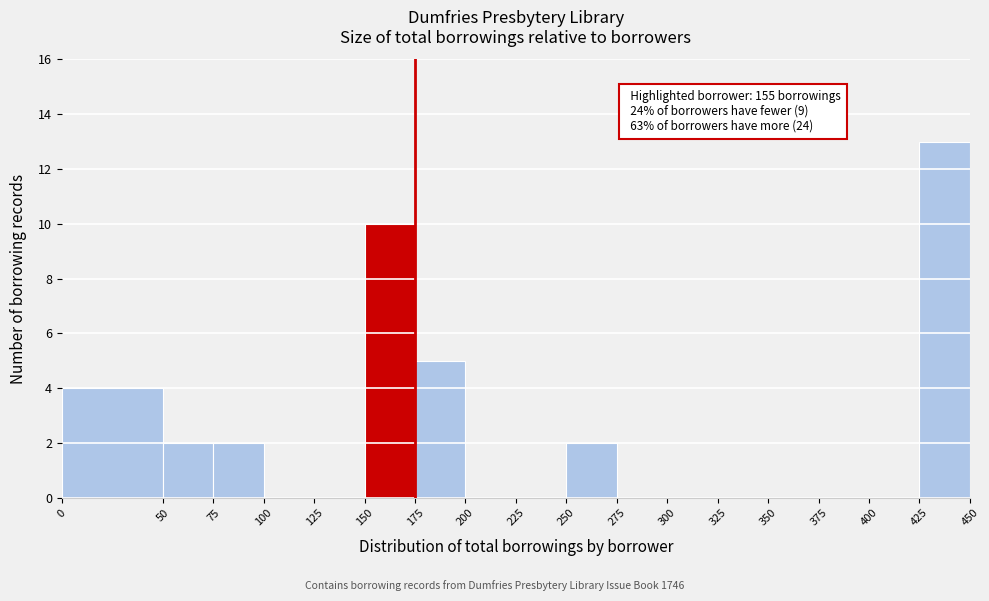

Over which range of the x-axis is the bar tallest?

425 to 450